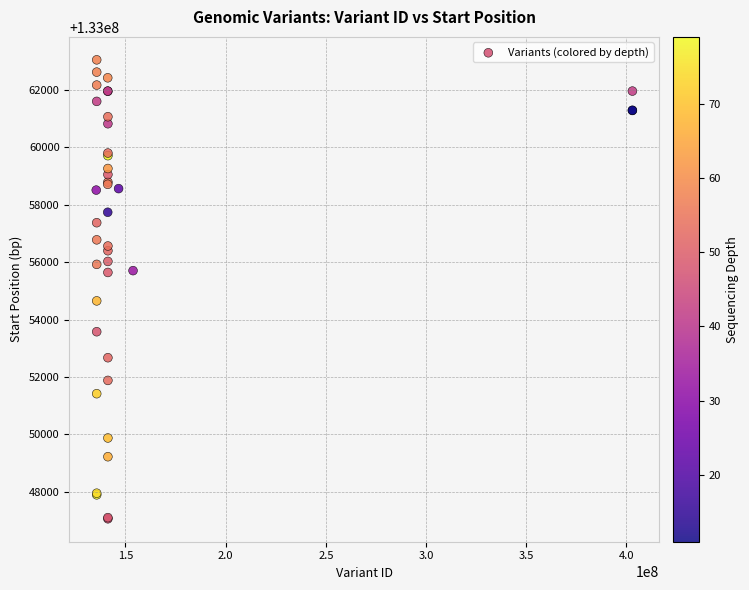

What Y value in the scatter plot is closest to 133055056?

133054653